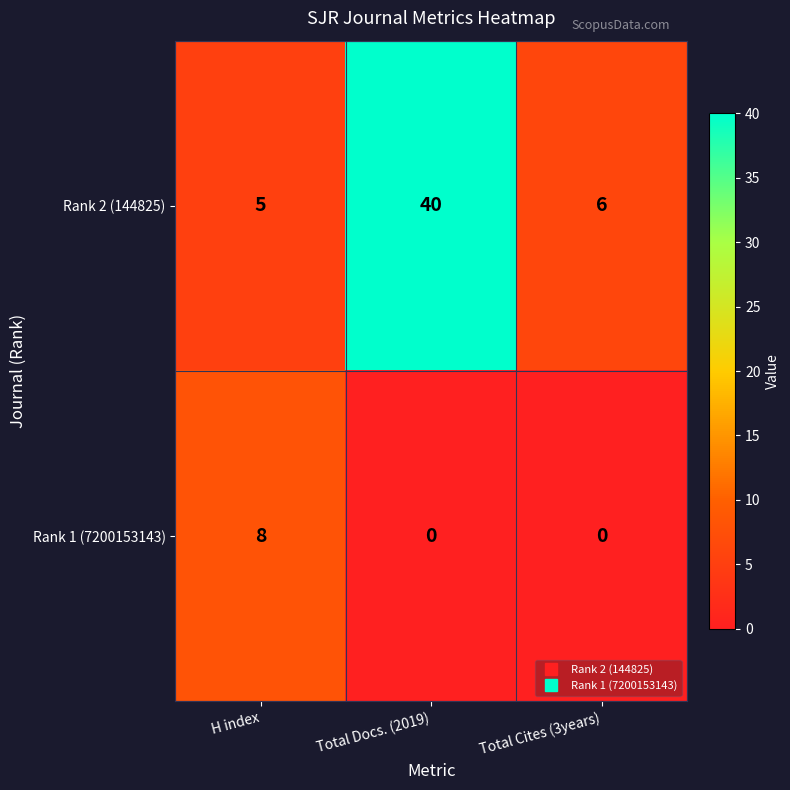

What is the spread (max minus min) of values at Total Docs. (2019)?

40